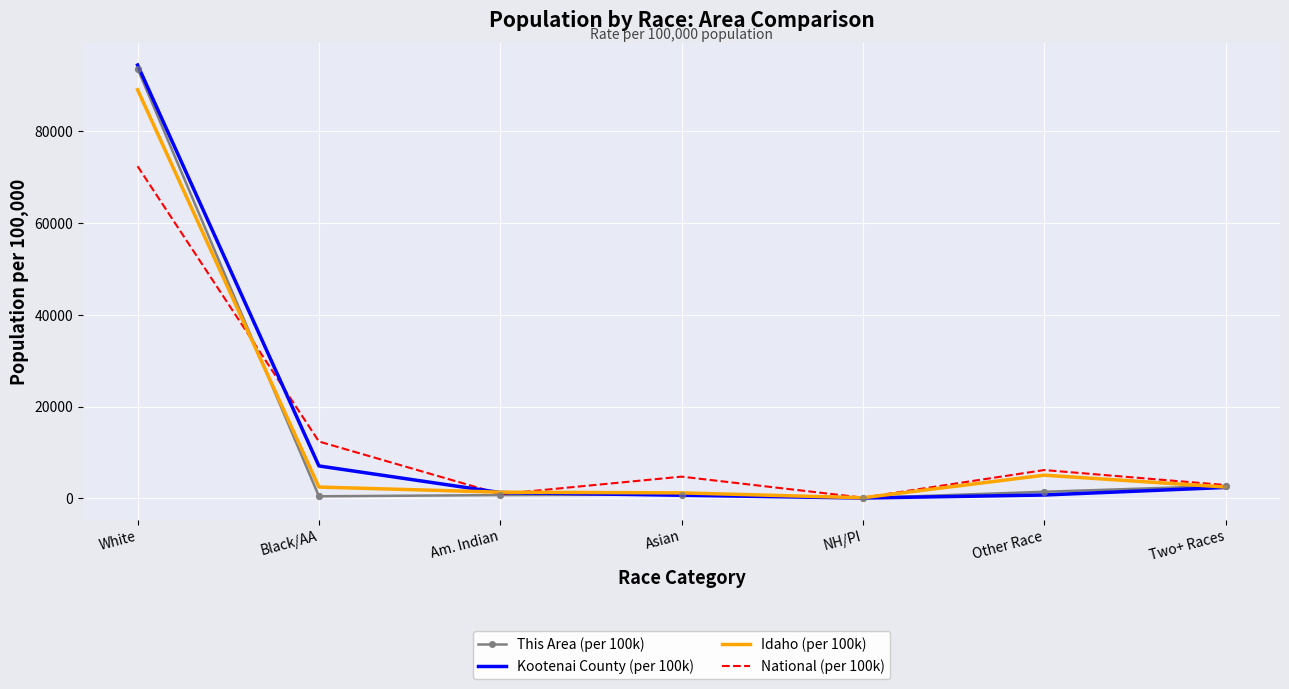

At how many categories does at least one series exceed 23228?

1